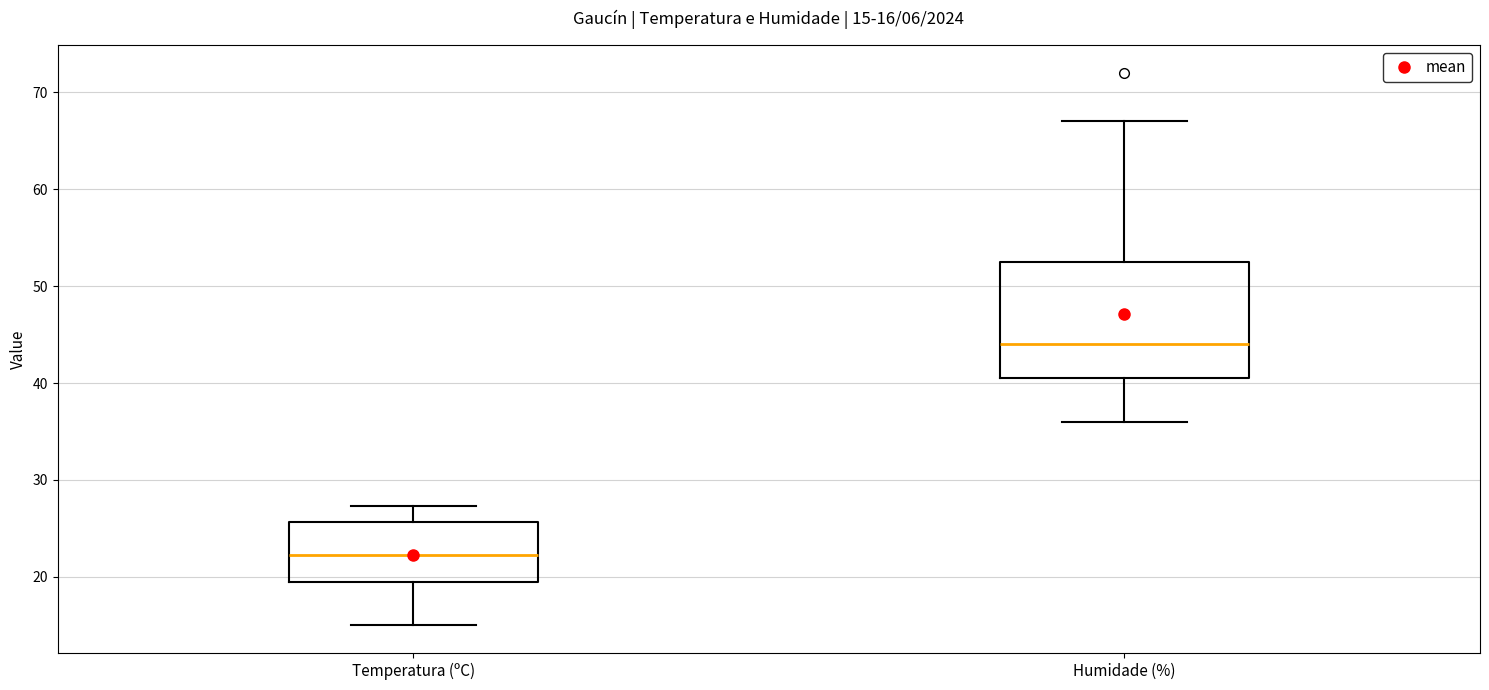

Which box is the tallest, from its lower edge to its upper edge?

Humidade (%)